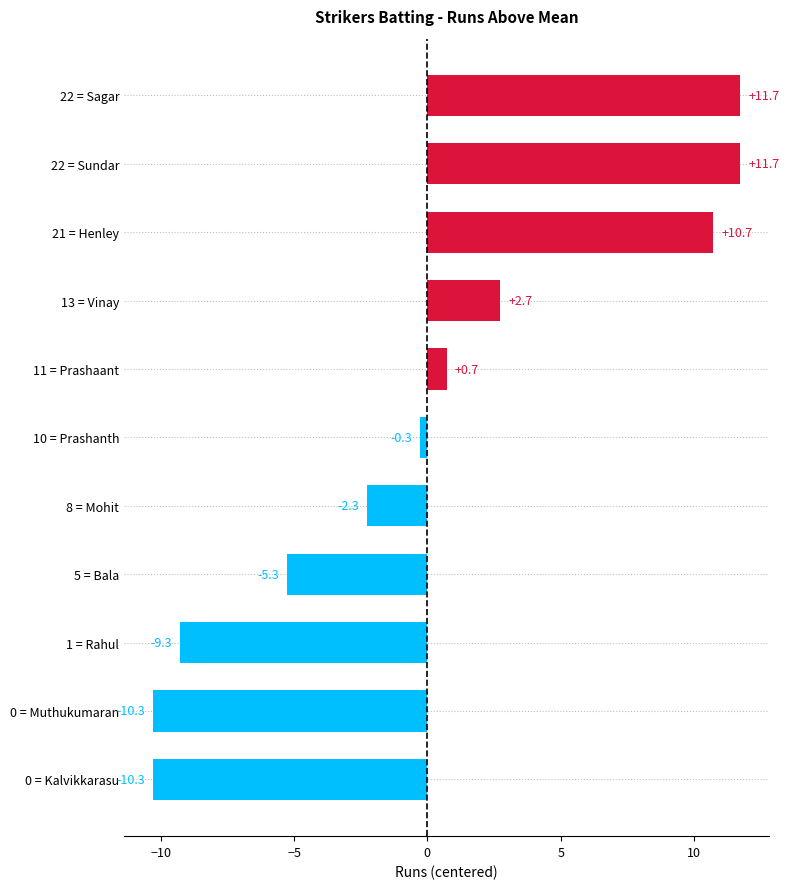

What is the difference between the second highest and second lowest values?

22.0